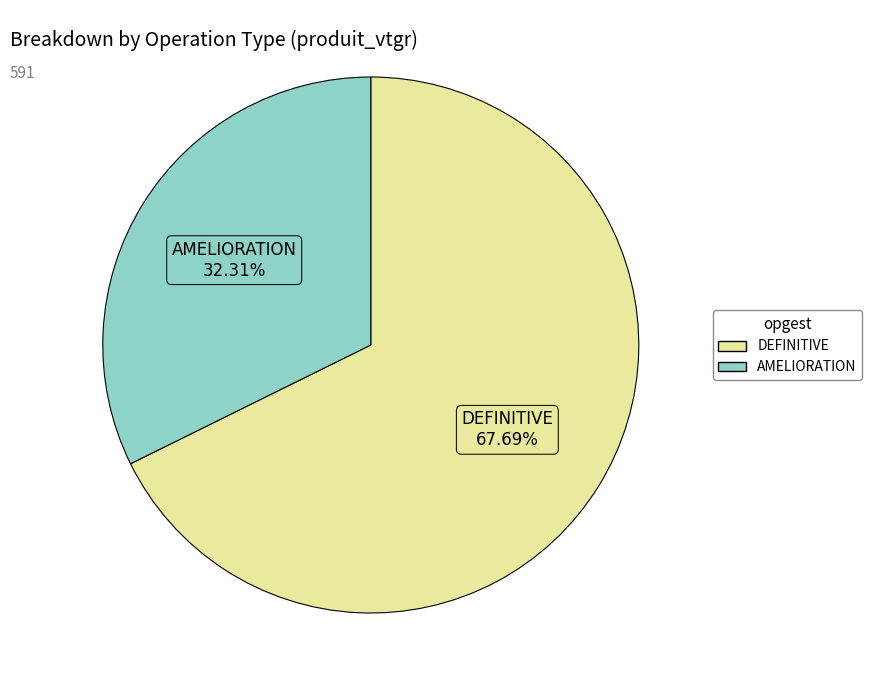

Which slice is the smallest?

AMELIORATION